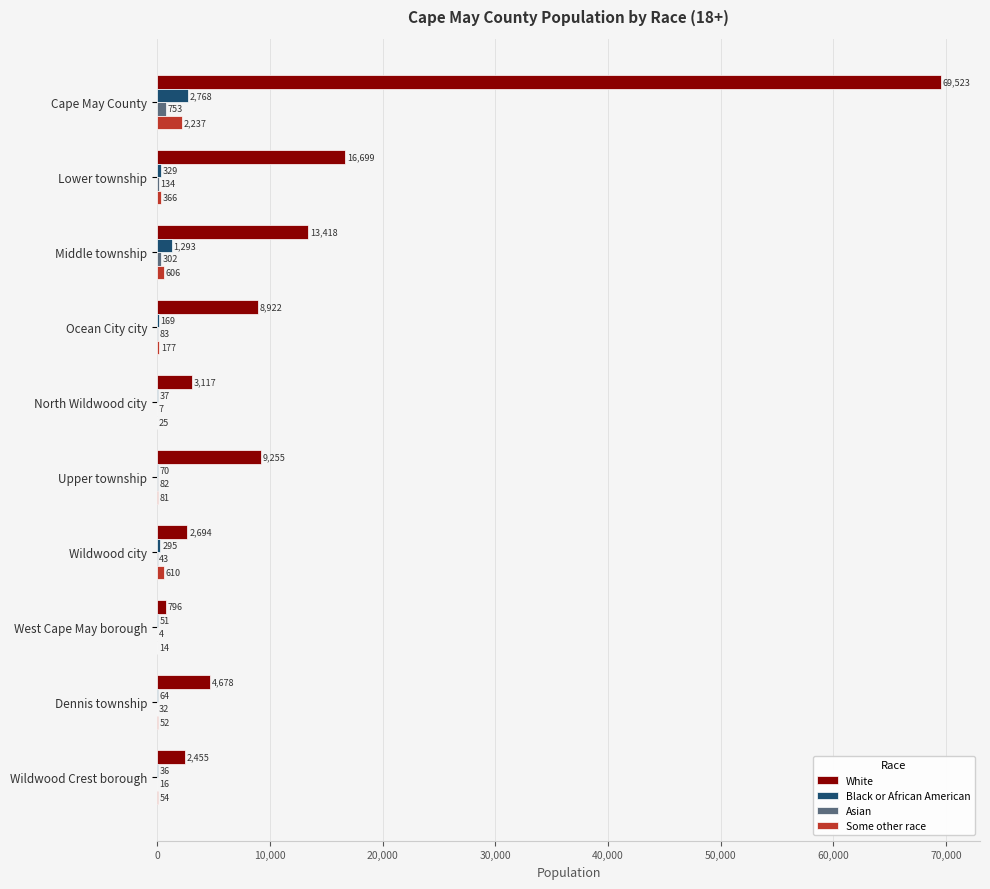

At which category does the chart reach its peak across all series?

Cape May County